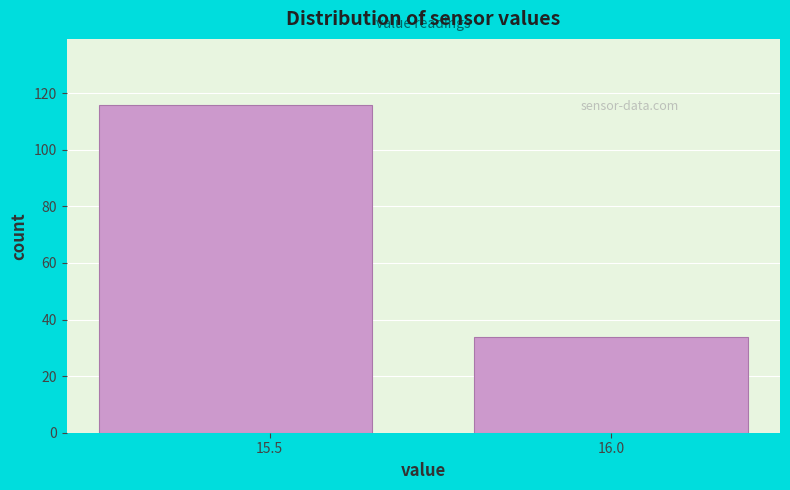

Reading left to right, what are all the values shown in this chart?

15.5=116	16.0=34